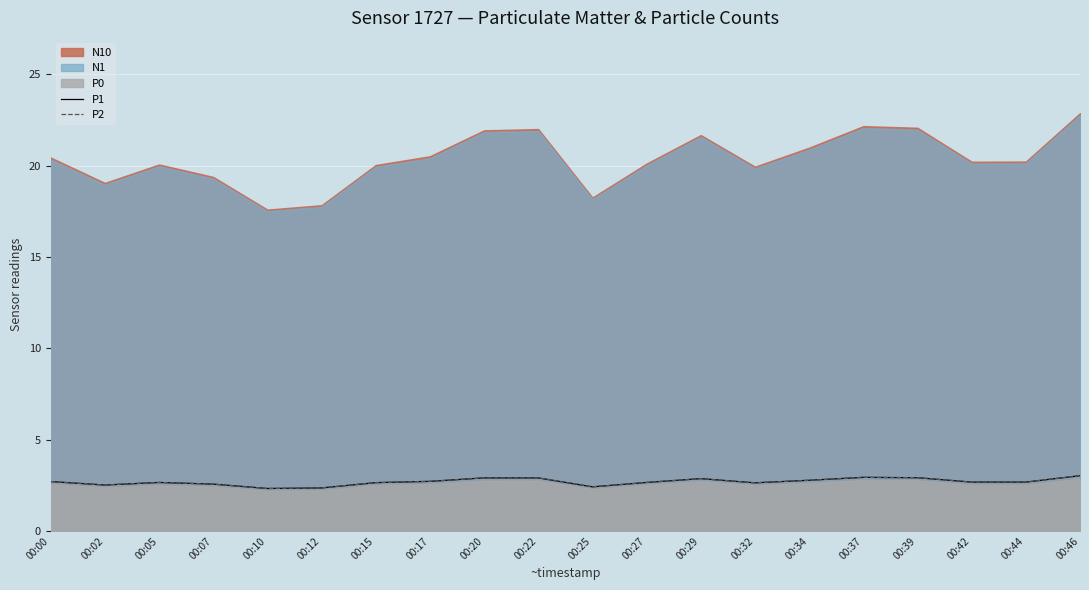

What is the value of the P1 point at the 1st from the left?

2.7